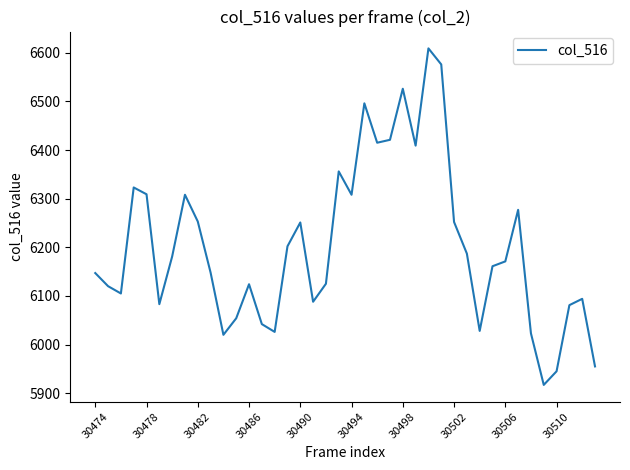

What is the difference between the maximum and minimum values?

692